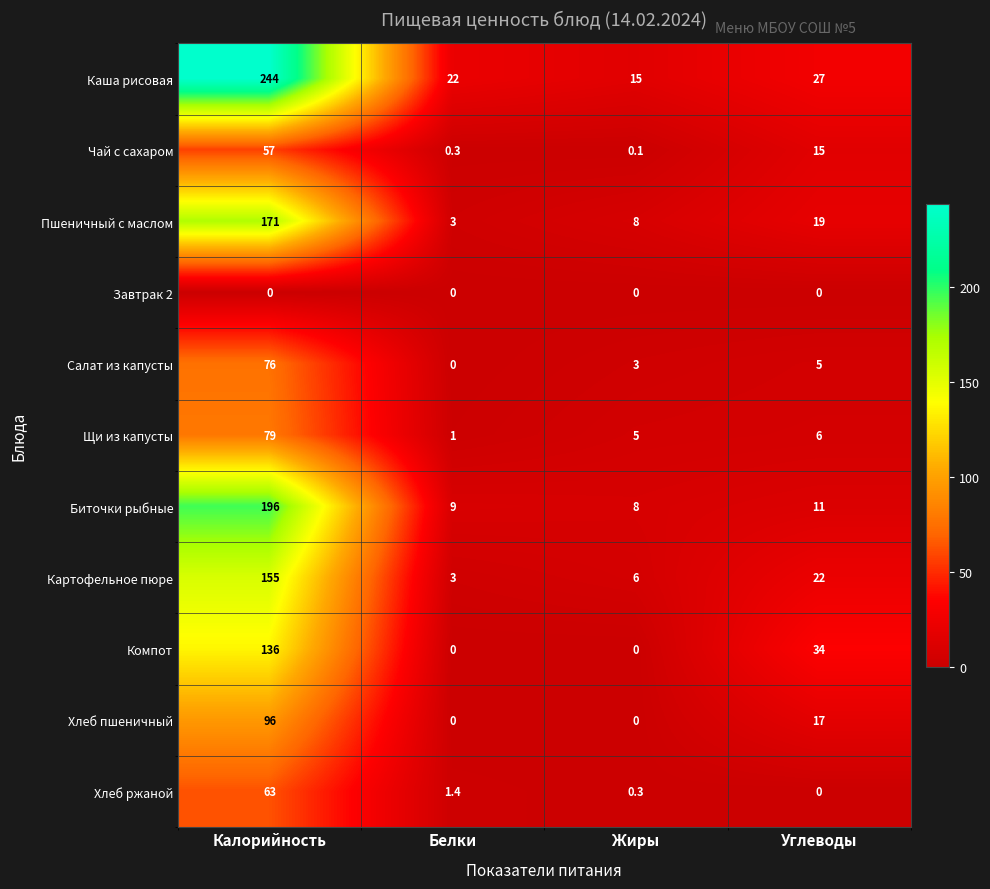

The Компот series shows 48.9 at Жиры. True or false?

False